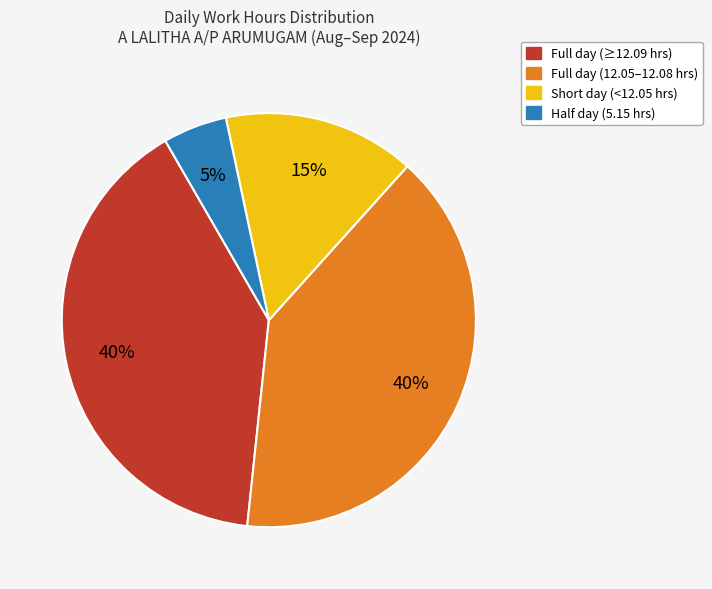

Does any single category account for the majority?

No